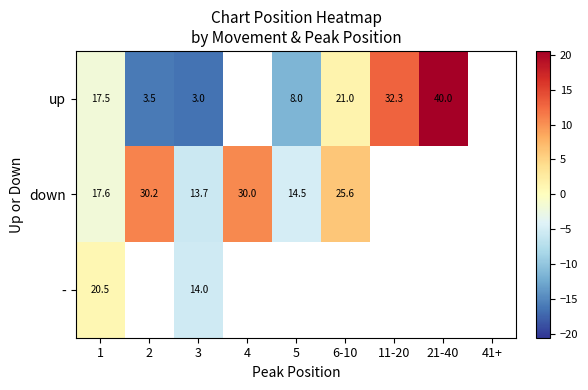

Between 1 and 3, which series saw the biggest shift?

up